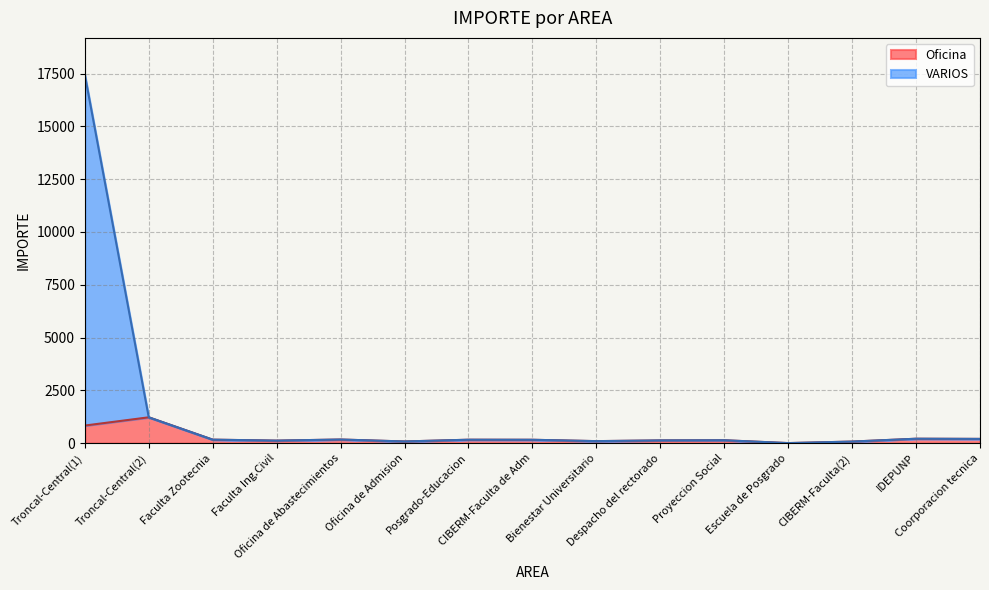

Which series has the widest spread of values?

VARIOS